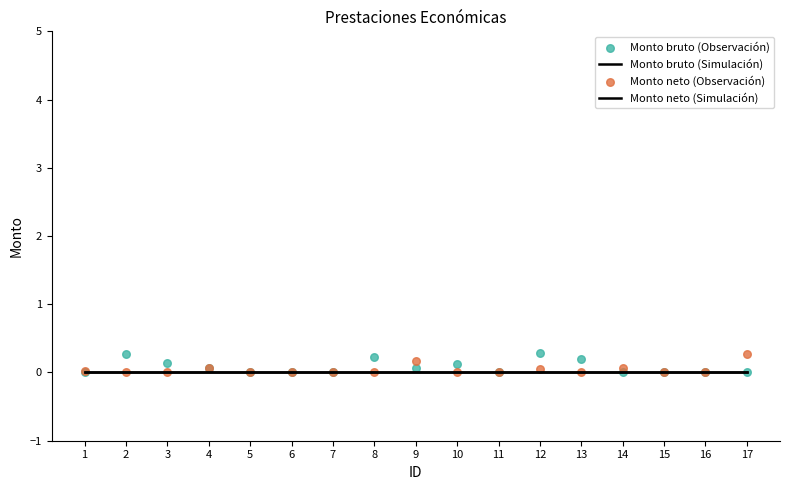

What are all the series names shown in the legend?

Monto bruto (Simulación), Monto neto (Simulación), Monto bruto (Observación), Monto neto (Observación)